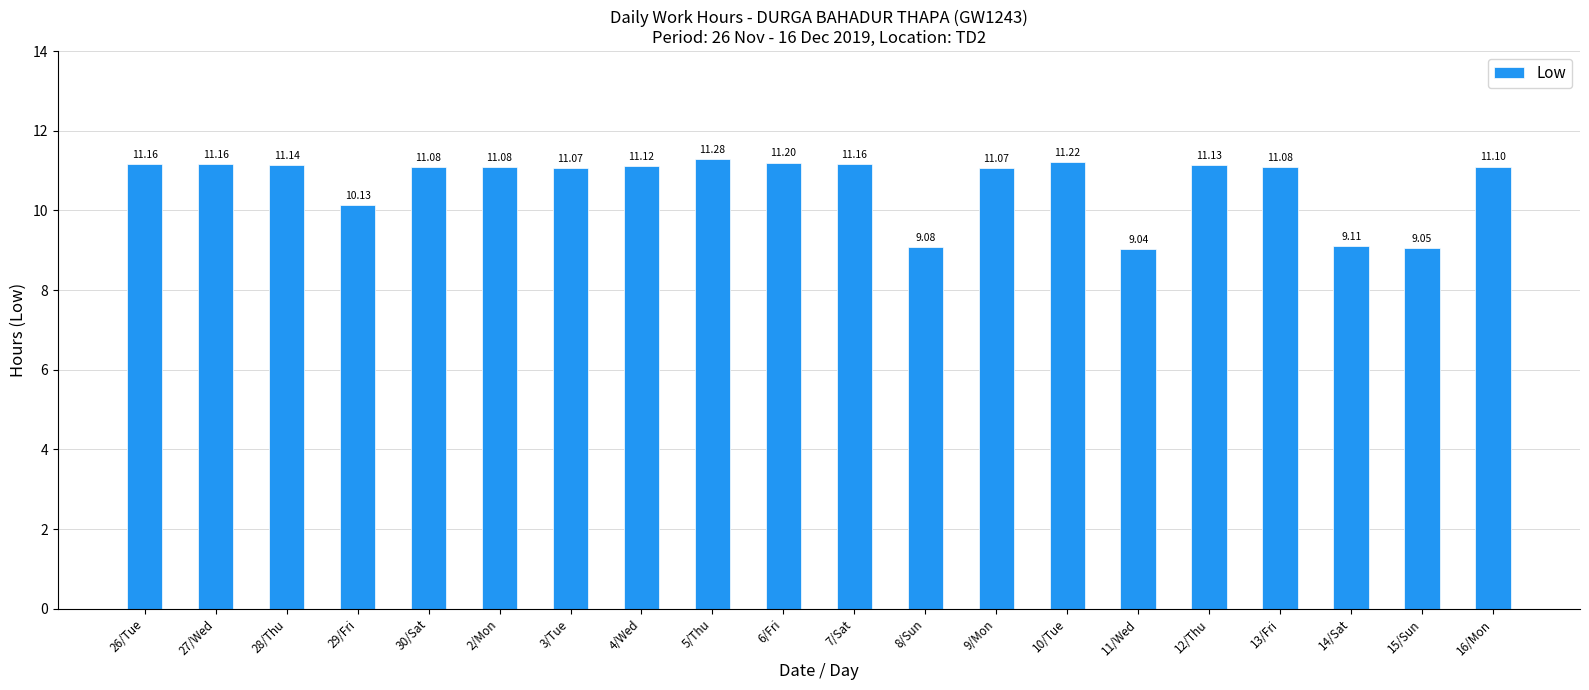

Does the chart contain any negative values?

No